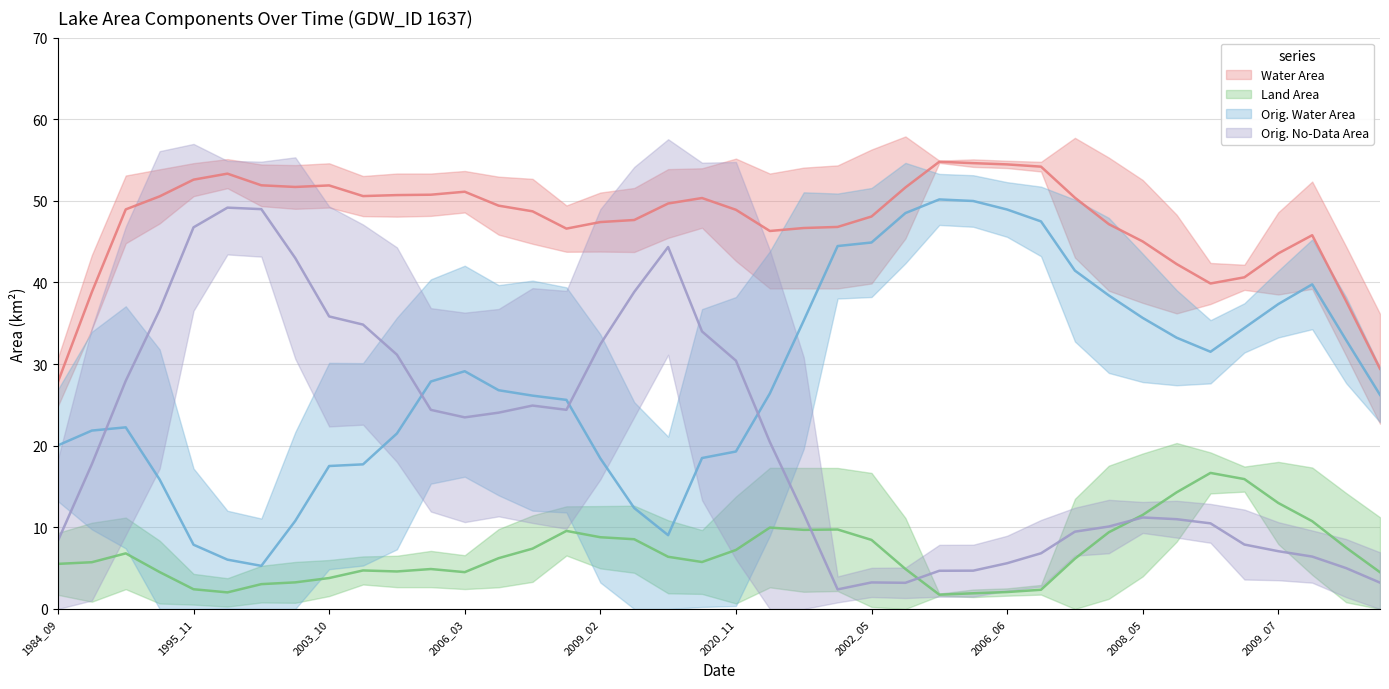

At how many categories does at least one series exceed 21?

40